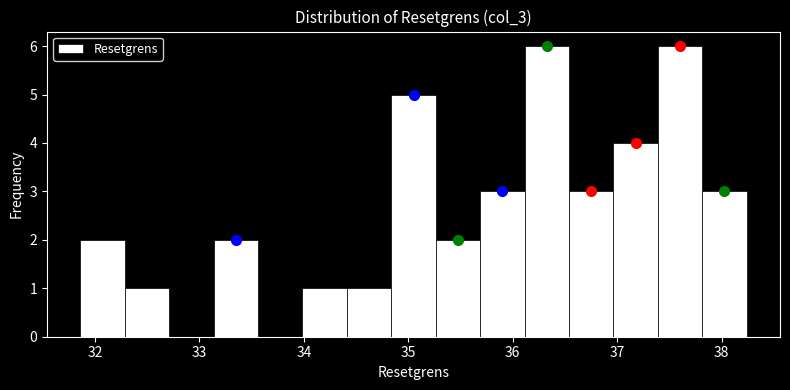

Reading left to right, transcribe this chart: for each bar, give the range it covers on the x-axis and its height. Neither the bar edges nor the heights are printed on the chart, so give them approximately, as read against the axes.

31.9 to 32.3: 2
32.3 to 32.7: 1
32.7 to 33.1: 0
33.1 to 33.6: 2
33.6 to 34.0: 0
34.0 to 34.4: 1
34.4 to 34.8: 1
34.8 to 35.3: 5
35.3 to 35.7: 2
35.7 to 36.1: 3
36.1 to 36.5: 6
36.5 to 37.0: 3
37.0 to 37.4: 4
37.4 to 37.8: 6
37.8 to 38.2: 3